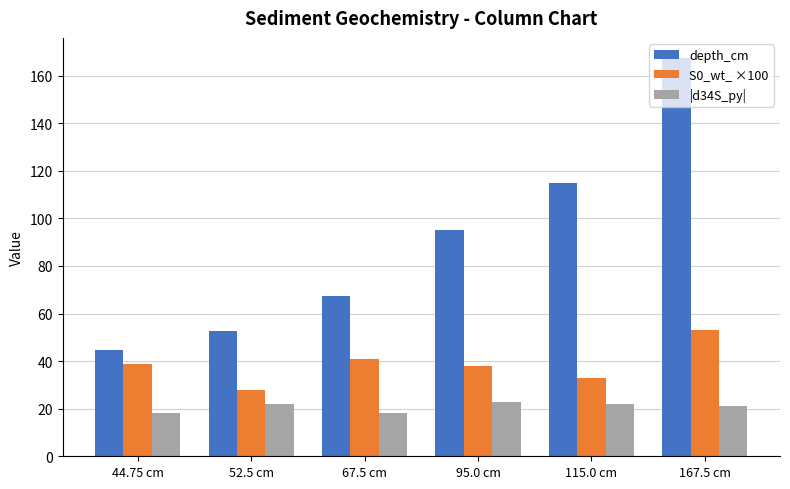

Which category has the highest value across all series?

167.5 cm